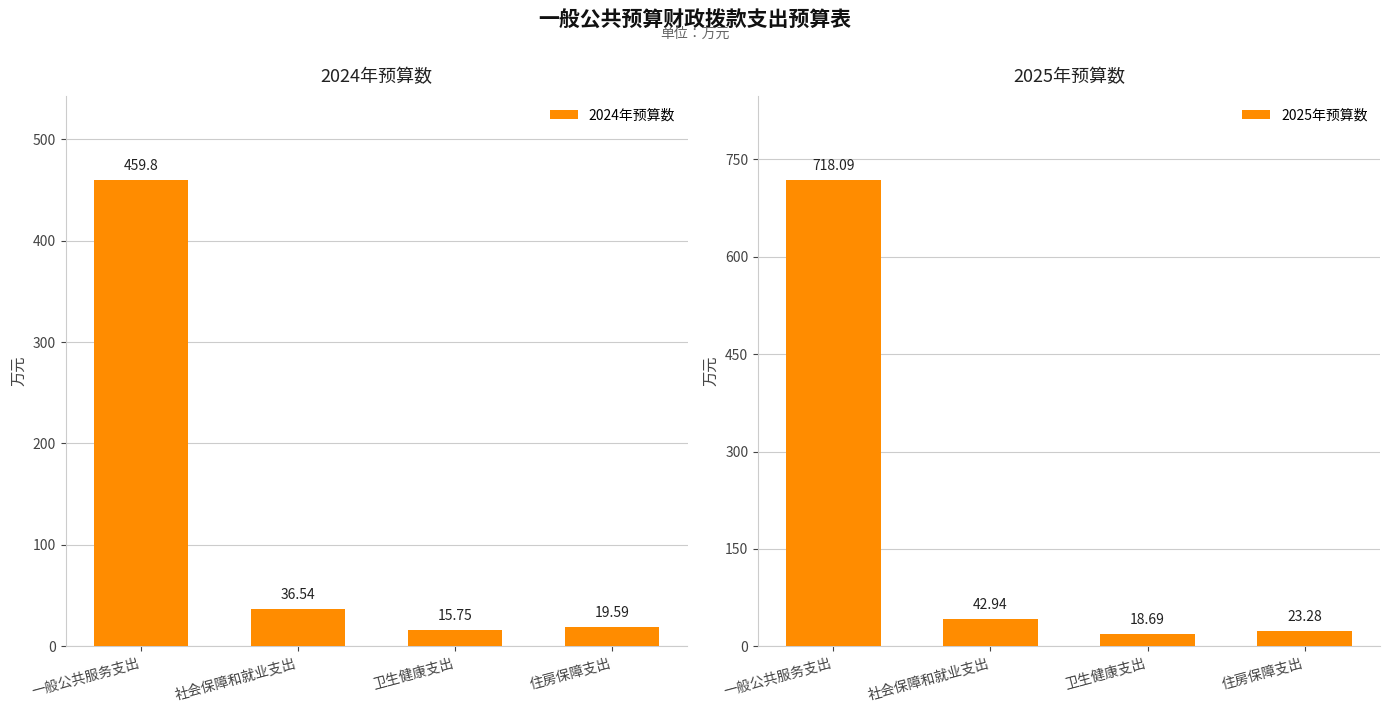

True or false: 2025年预算数 has a value of 444.6 at 一般公共服务支出.

False